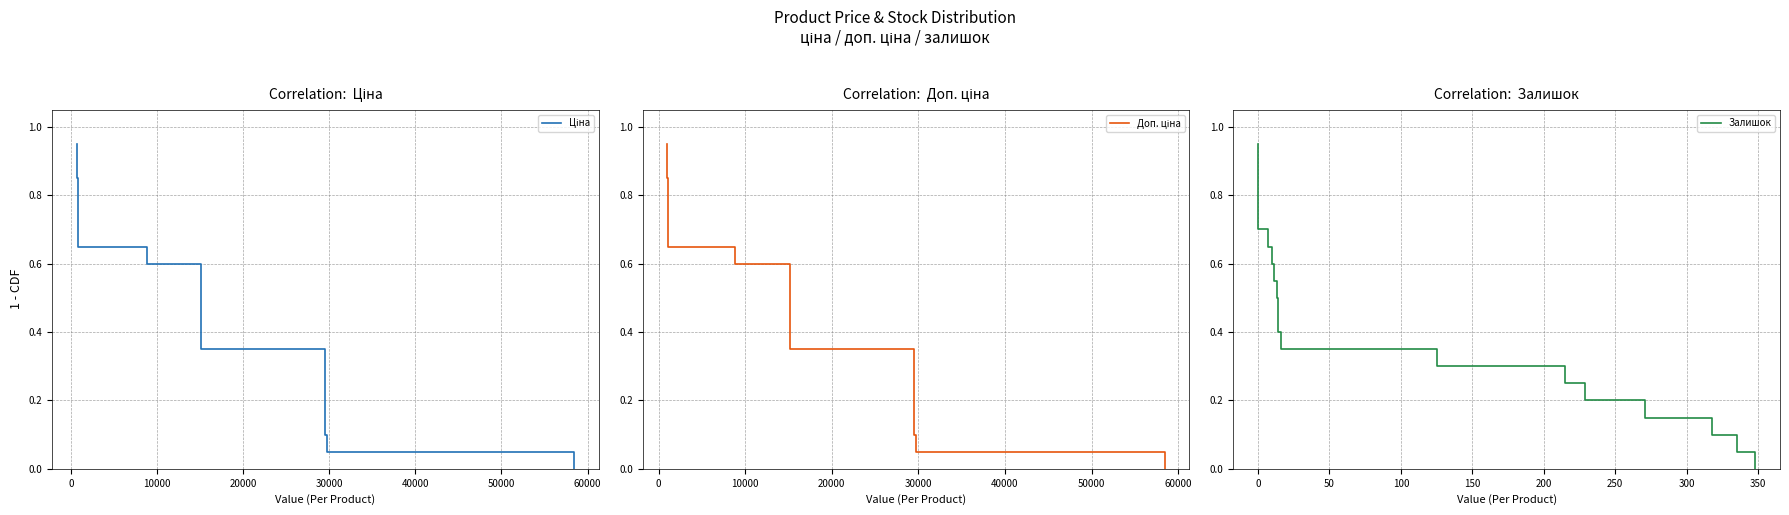

What is the average value of the Доп. ціна series?

0.5